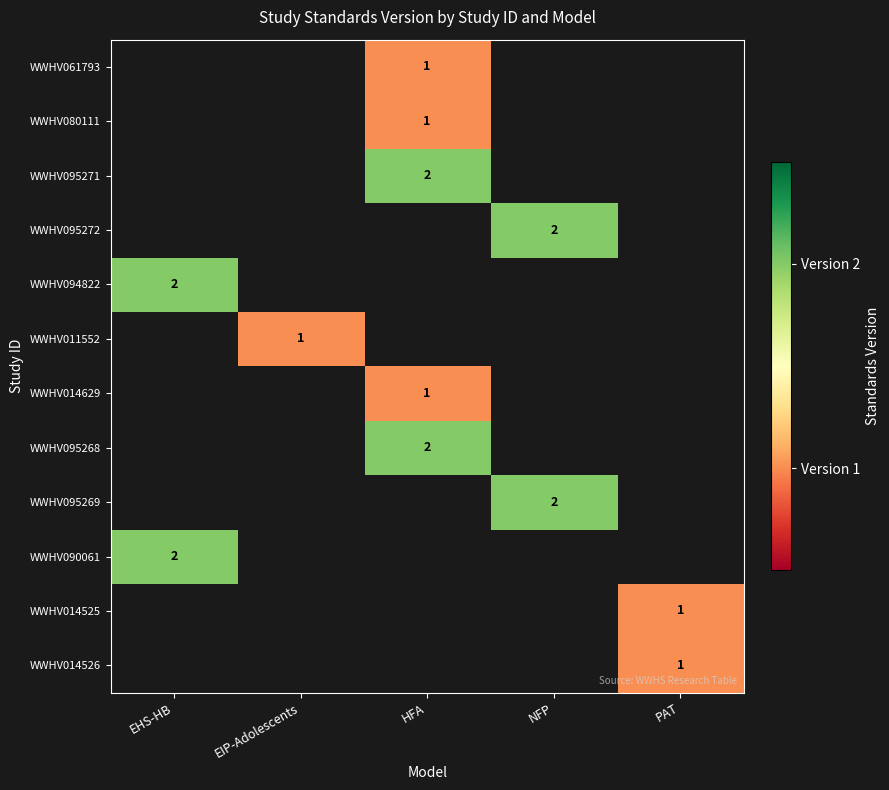

How many series are shown in this chart?

12